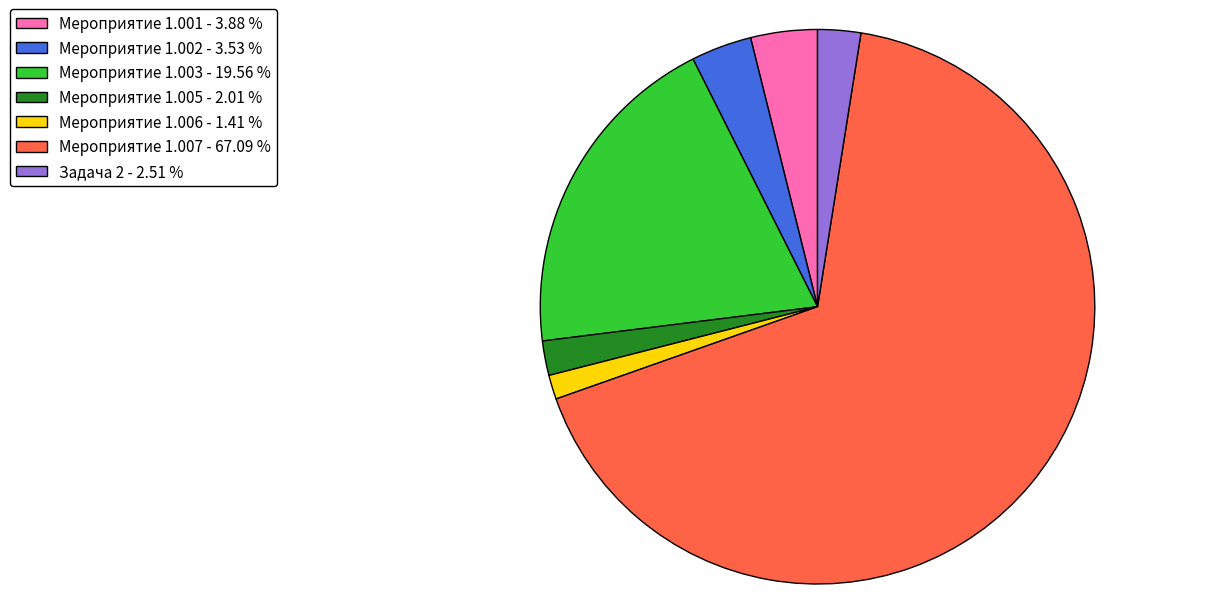

Is the sum of Мероприятие 1.005 - 2.01 % and Мероприятие 1.001 - 3.88 % greater than half?

No